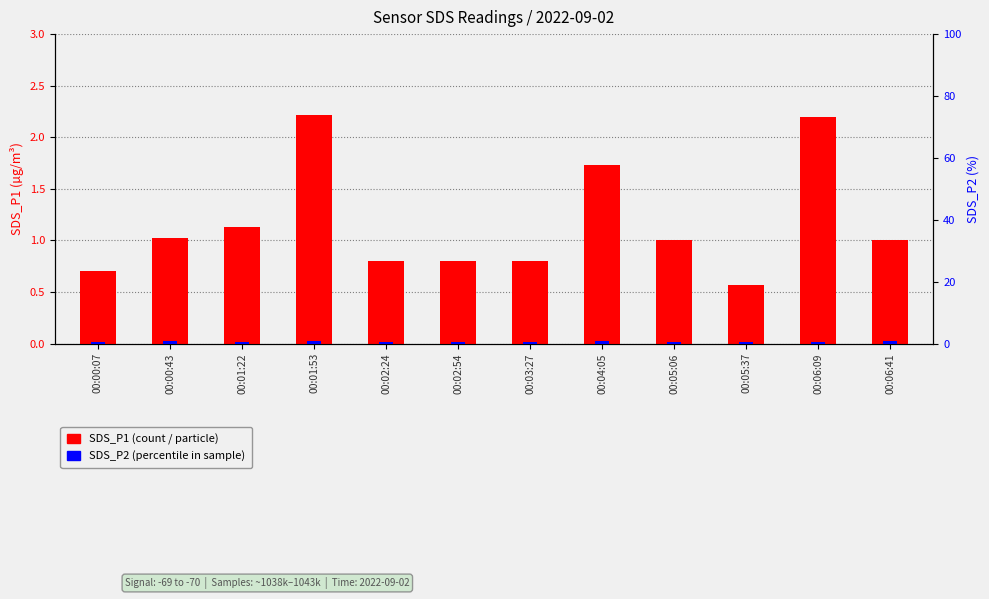

Count the SDS_P2 values in the range 0 to 1.

12